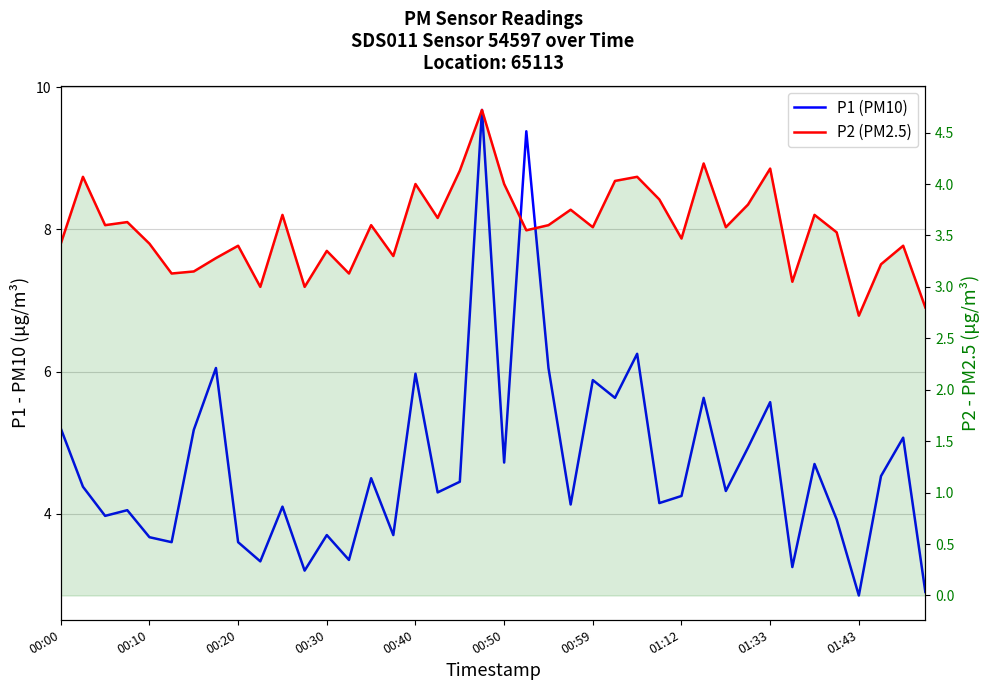

Is this an area chart (filled region under the line)?

No